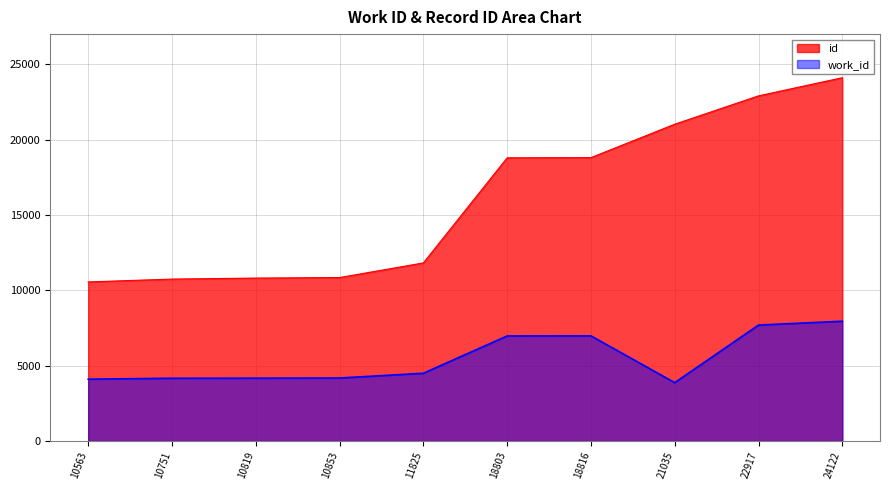

What is the maximum value shown in the chart?

24122